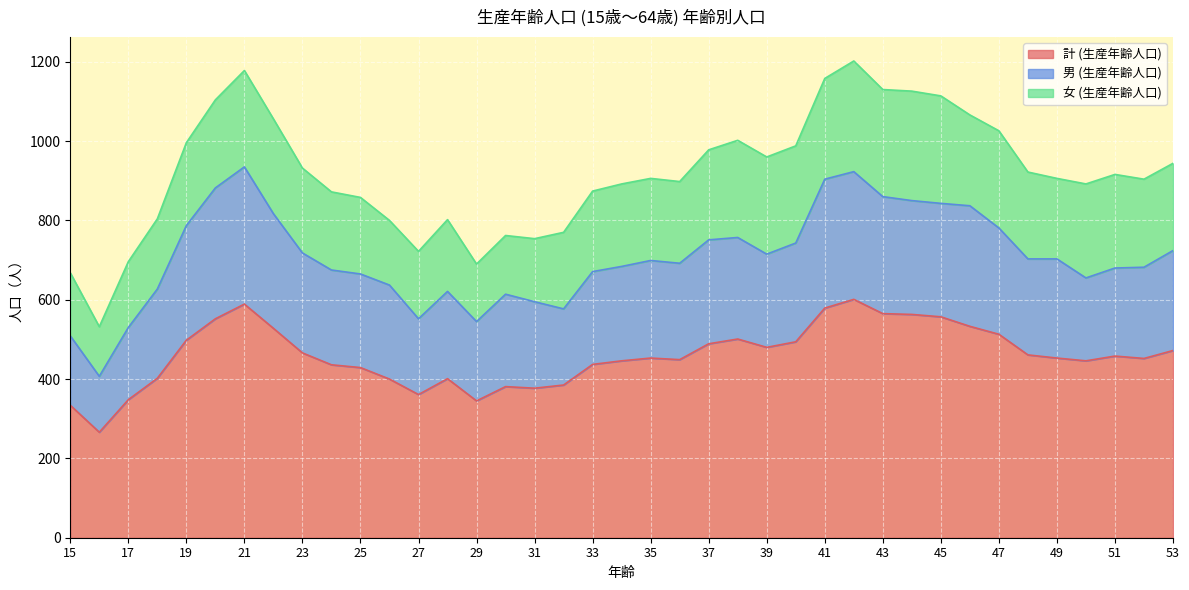

How many lines are shown in the chart?

3